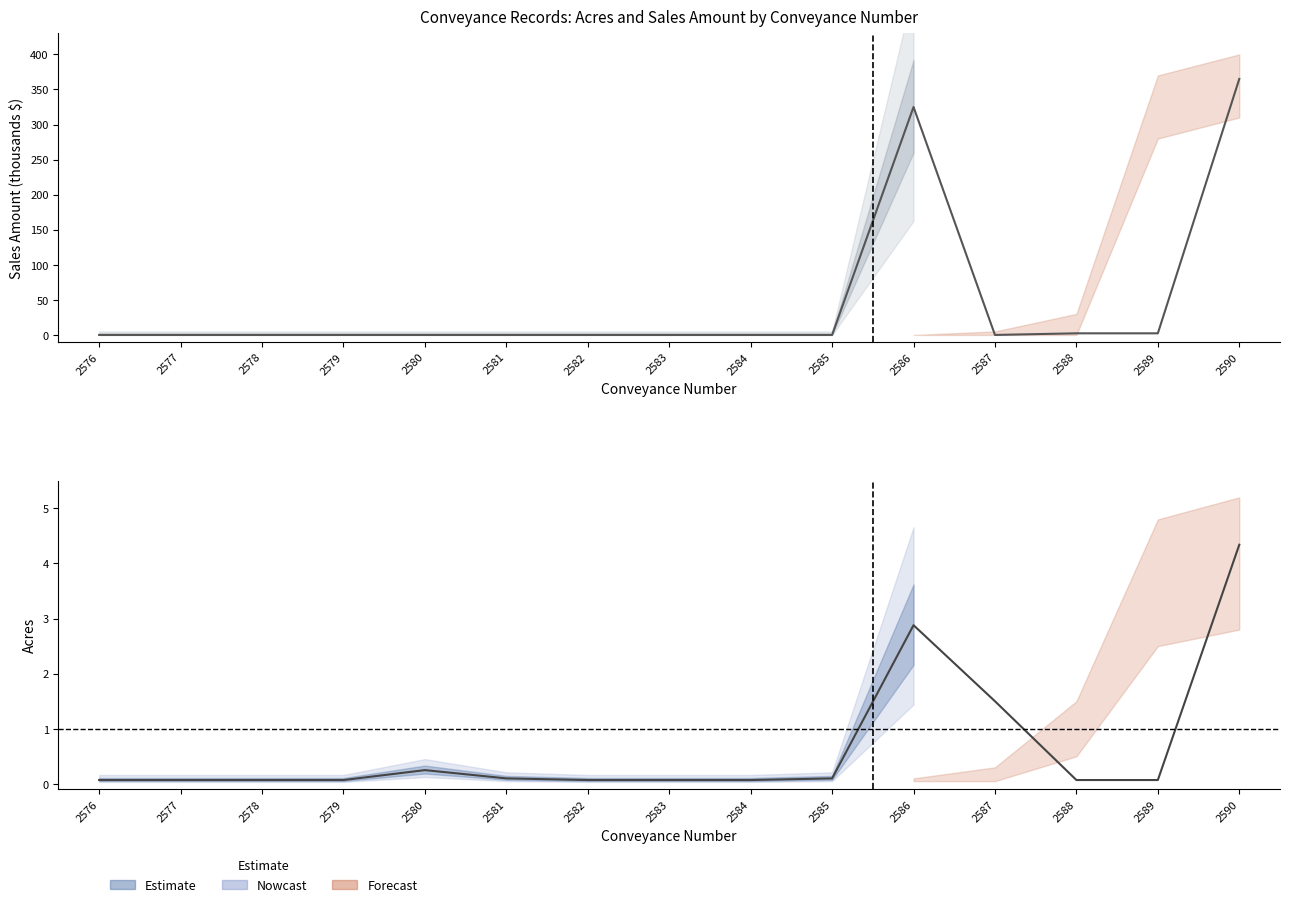

Rank the categories by Sales Amount (thousands) value from highest to lowest.

2590, 2586, 2588, 2589, 2576, 2577, 2578, 2579, 2580, 2581, 2582, 2583, 2584, 2585, 2587